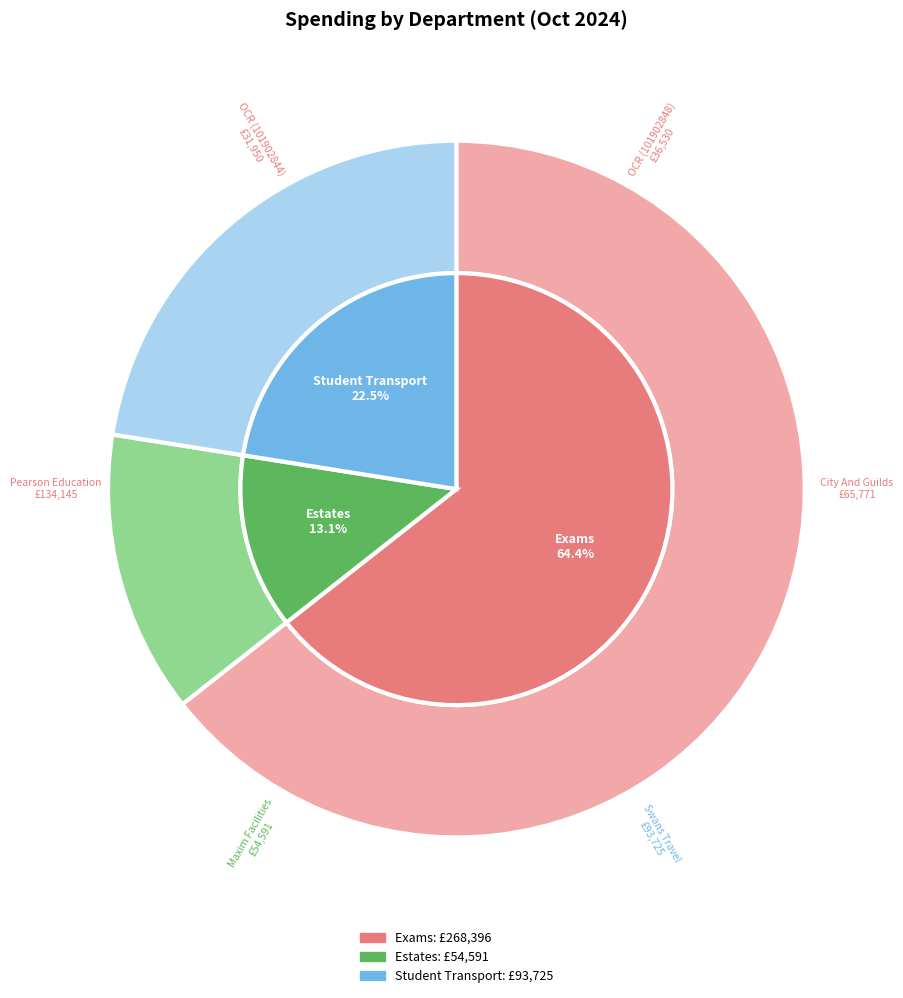

Between Exams (City And Guilds) and Exams (Pearson), which is larger?

Exams (Pearson)